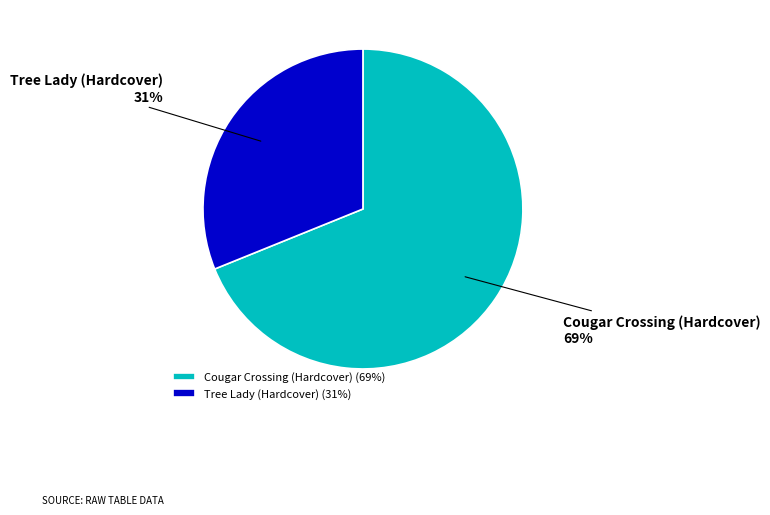

Approximately how many times larger is the value at Cougar Crossing (Hardcover) compared to Tree Lady (Hardcover)?

2.2